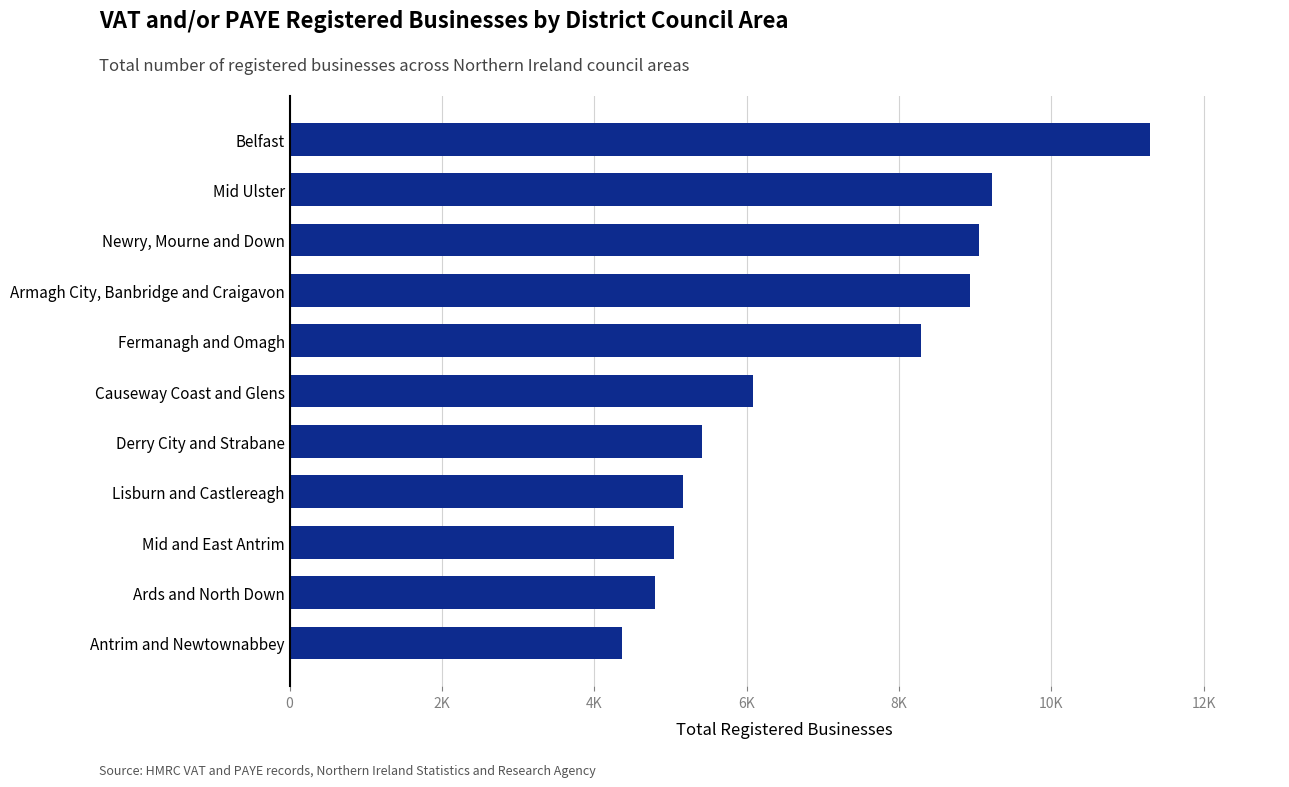

At which label is the value closest to 7830?

Fermanagh and Omagh